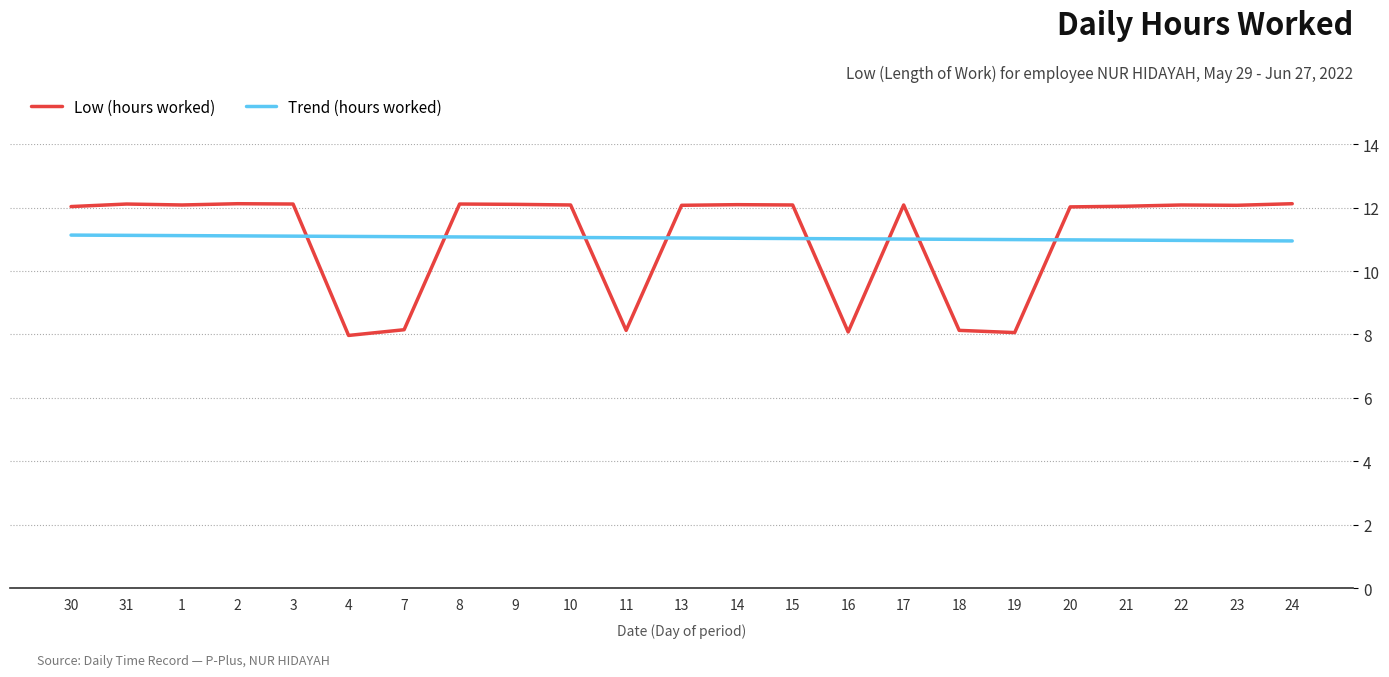

How many intersections are there between Low (hours worked) and Trend (hours worked)?

8